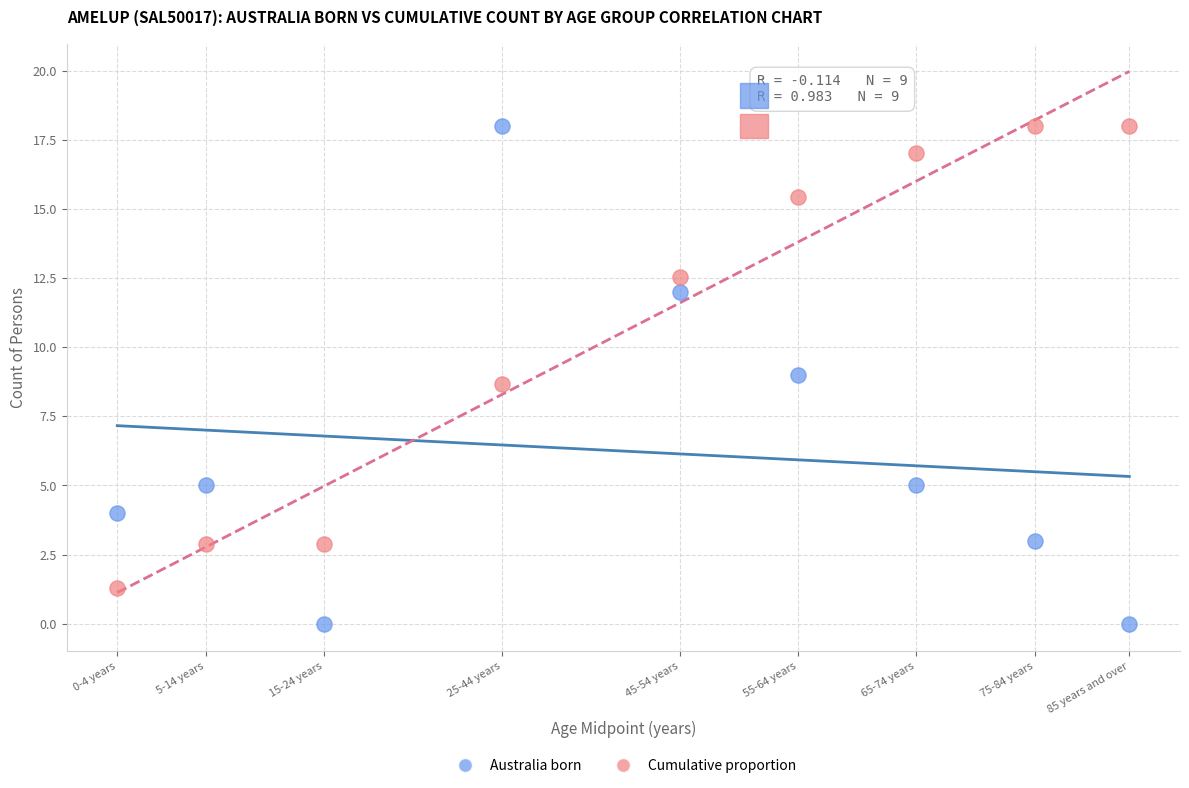

Which series has the widest spread of Y values?

Australia born